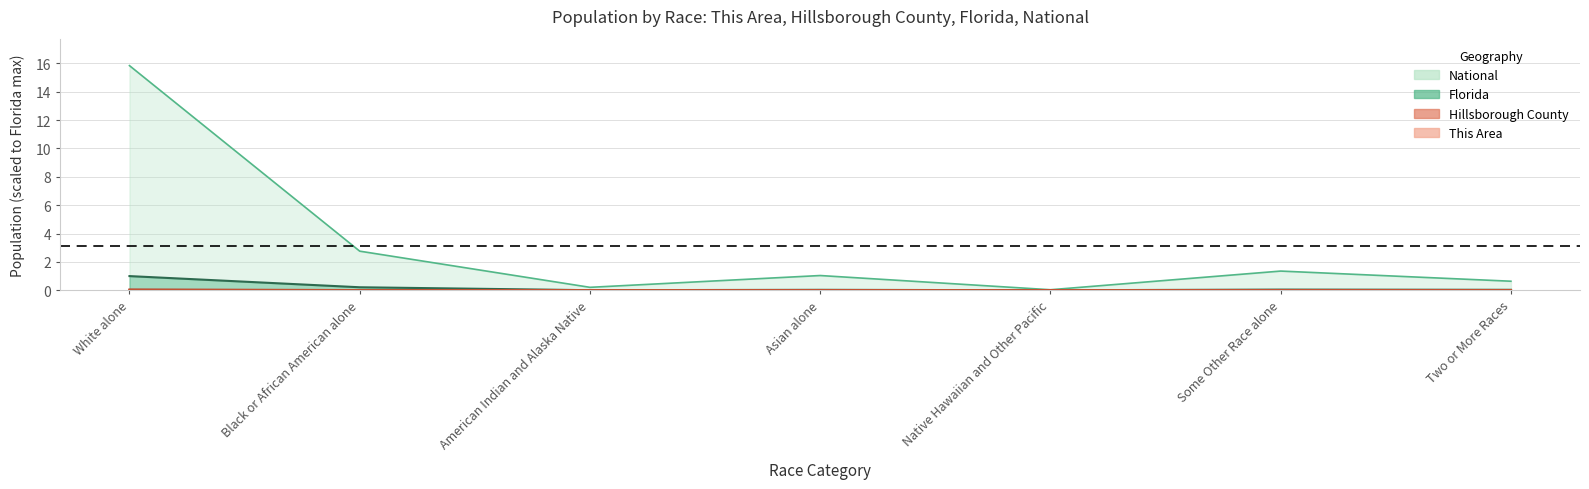

What is the difference between the maximum and minimum values in the Hillsborough County series?

0.1